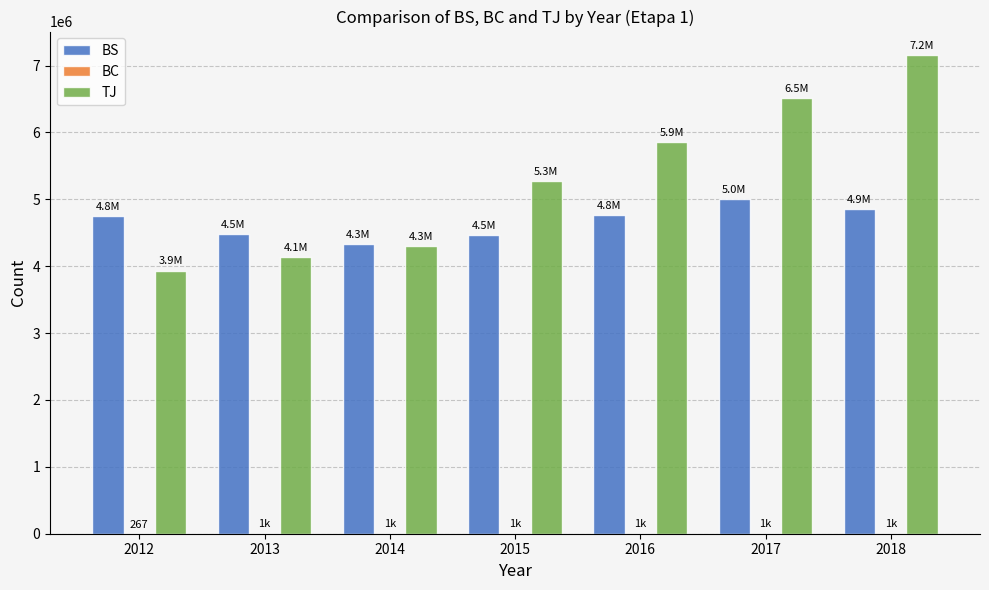

The value of TJ at 2015 is 8741336. True or false?

False